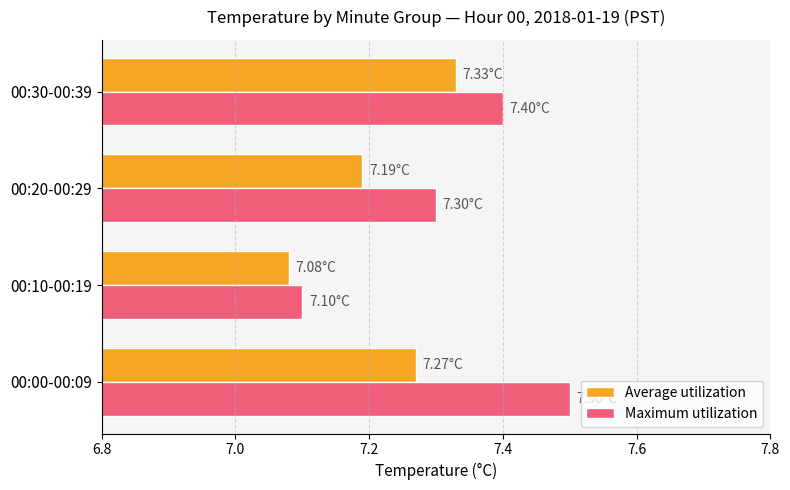

At how many categories does at least one series exceed 7?

4